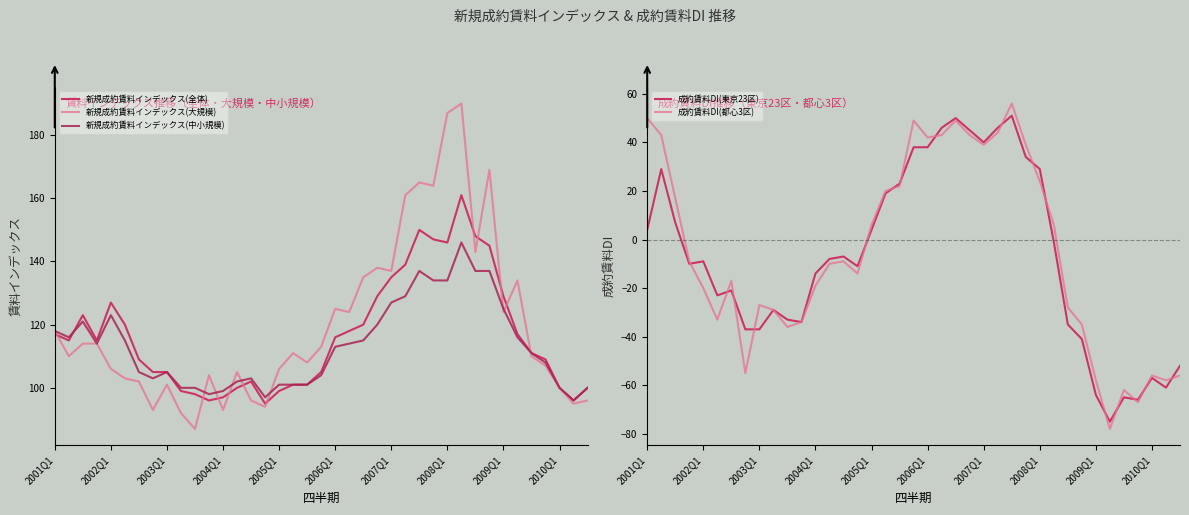

True or false: 新規成約賃料インデックス(中小規模) has more than 2 interior local peaks.

True